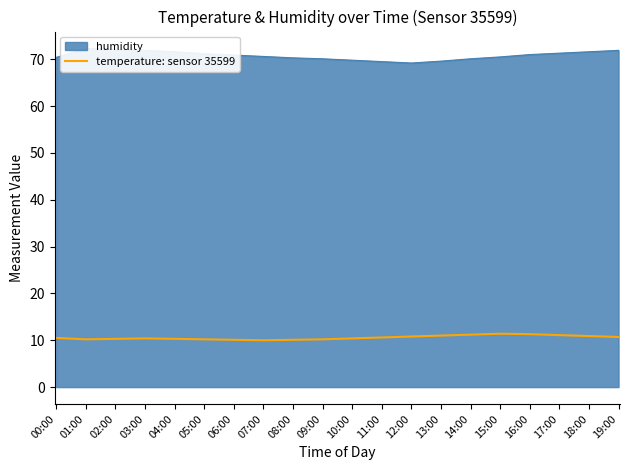

Reading left to right, list all the values displayed in this chart.

10.5	10.2	10.3	10.4	10.3	10.2	10.1	10.0	10.1	10.2	10.4	10.6	10.8	11.0	11.2	11.4	11.3	11.1	10.9	10.7